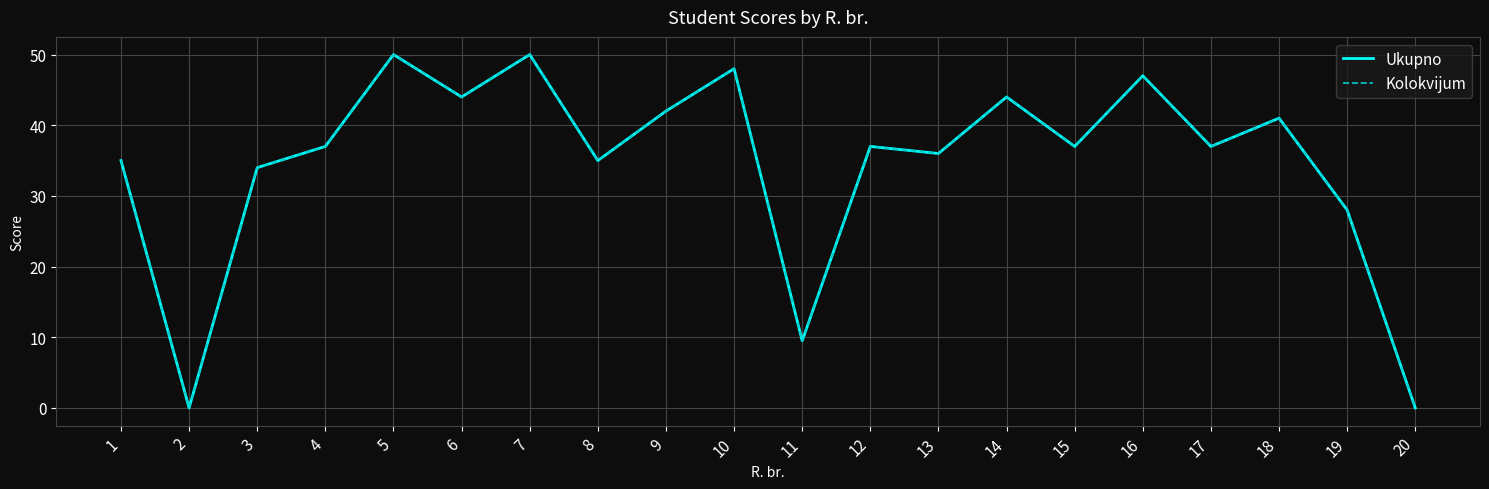

In Ukupno, how many points are lower than both neighbors (excluding endpoints)?

7